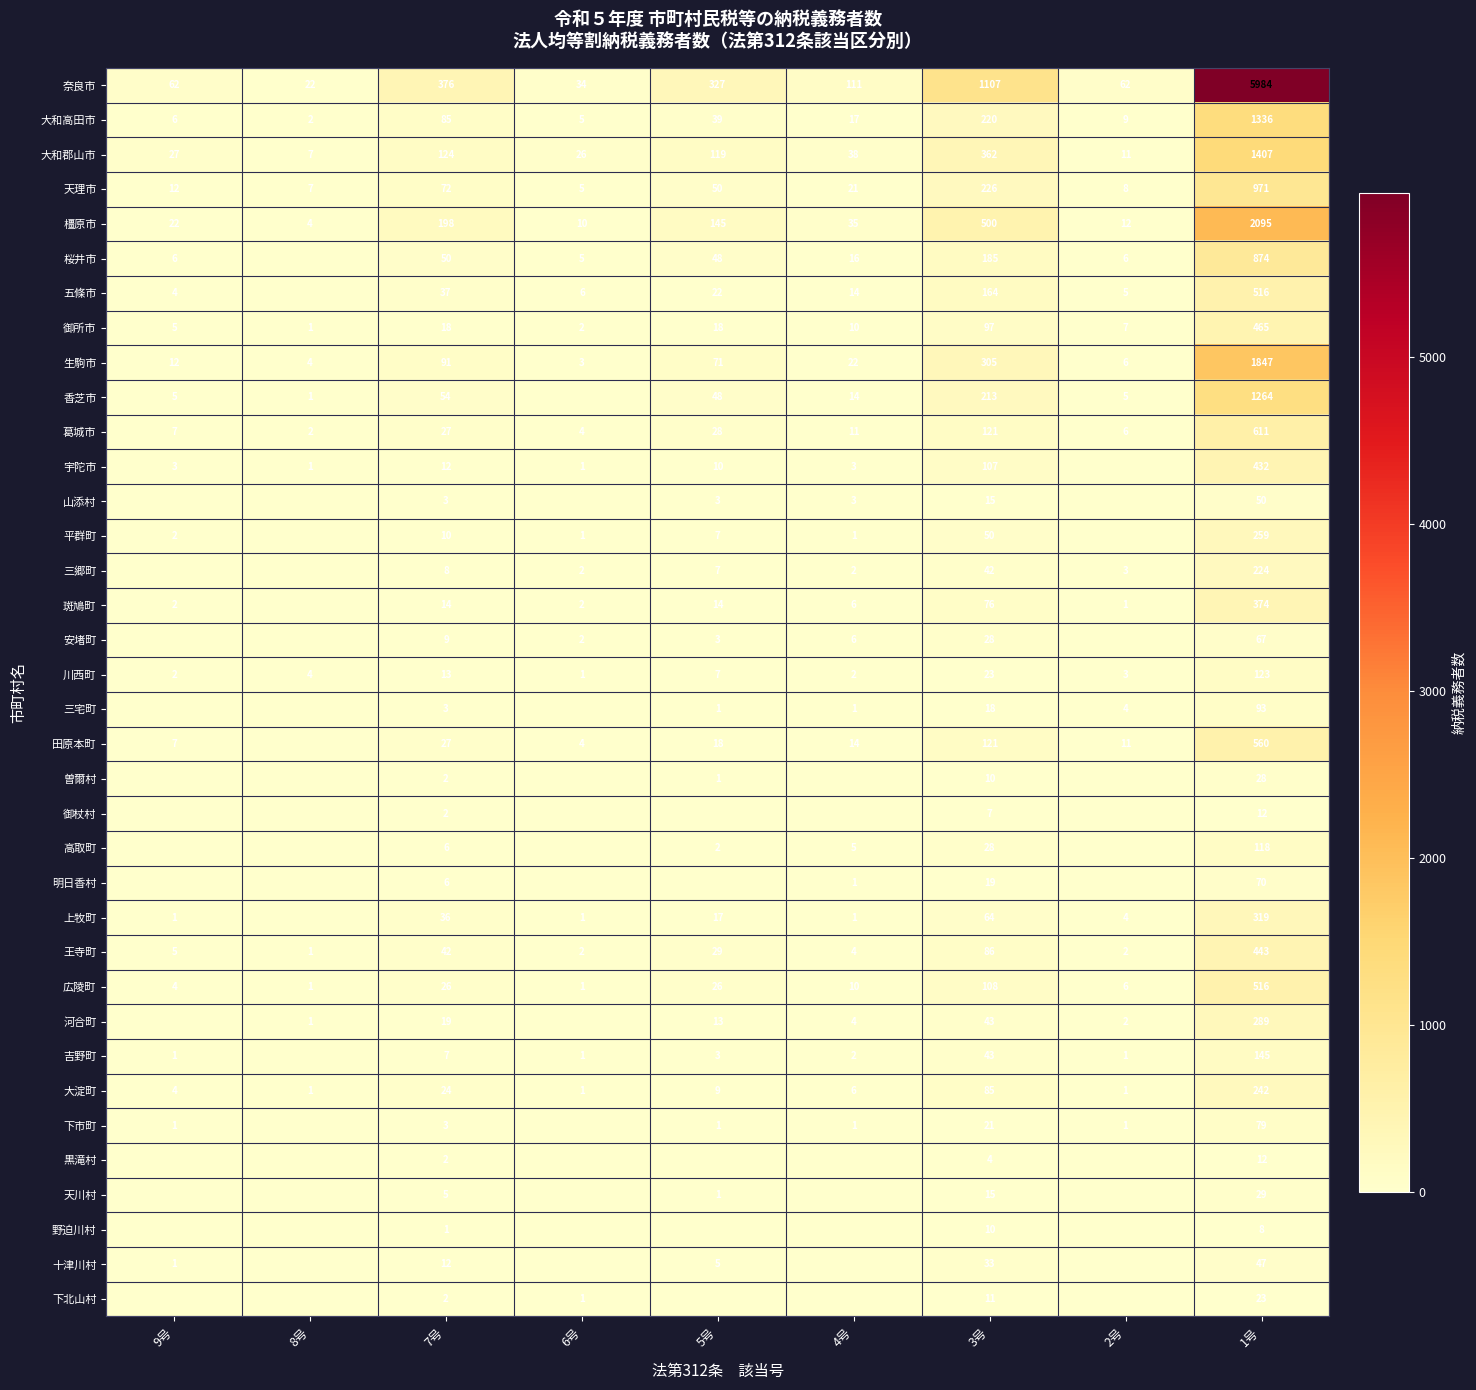

What is the difference between the 山添村 values at 4号 and 3号?

12